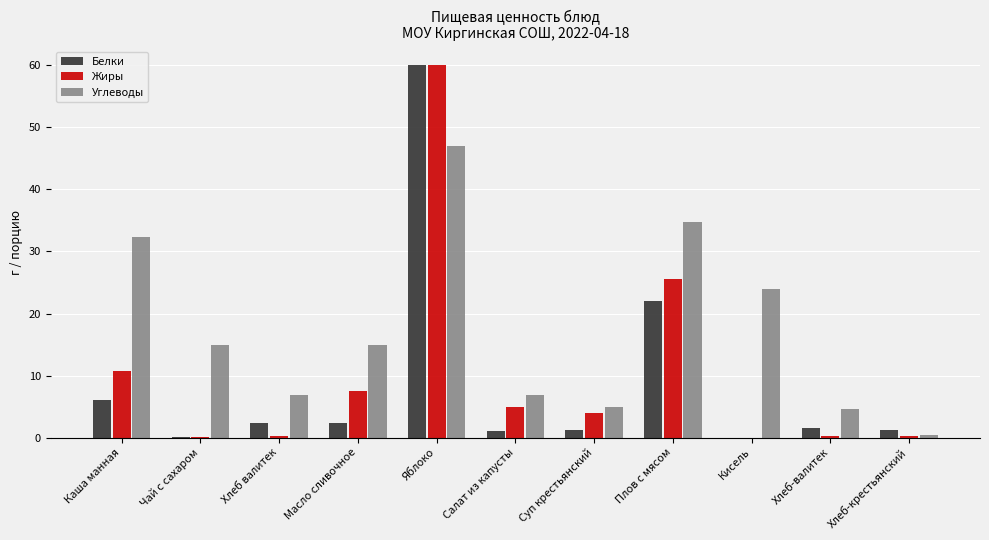

At which label does Углеводы first exceed 14?

Каша манная